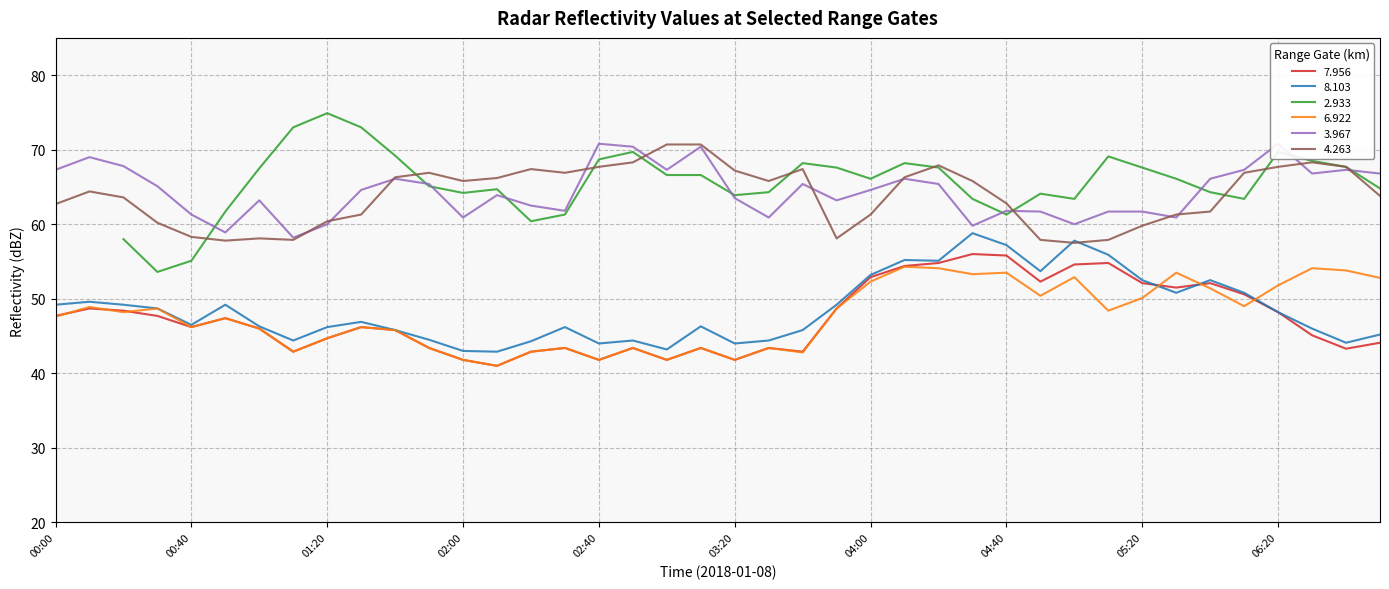

What is the difference between the   4.263 values at 00:50 and 01:00?

0.3